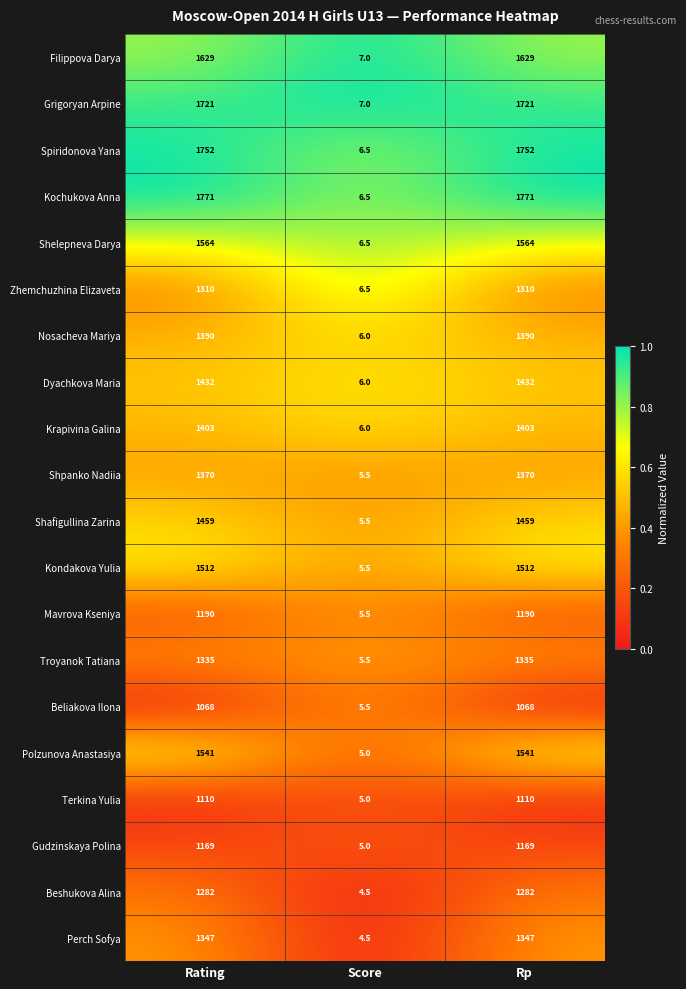

Rank the series by their maximum value, from lowest to highest.

Beliakova Ilona, Terkina Yulia, Gudzinskaya Polina, Mavrova Kseniya, Beshukova Alina, Zhemchuzhina Elizaveta, Troyanok Tatiana, Perch Sofya, Shpanko Nadiia, Nosacheva Mariya, Krapivina Galina, Dyachkova Maria, Shafigullina Zarina, Kondakova Yulia, Polzunova Anastasiya, Shelepneva Darya, Filippova Darya, Grigoryan Arpine, Spiridonova Yana, Kochukova Anna